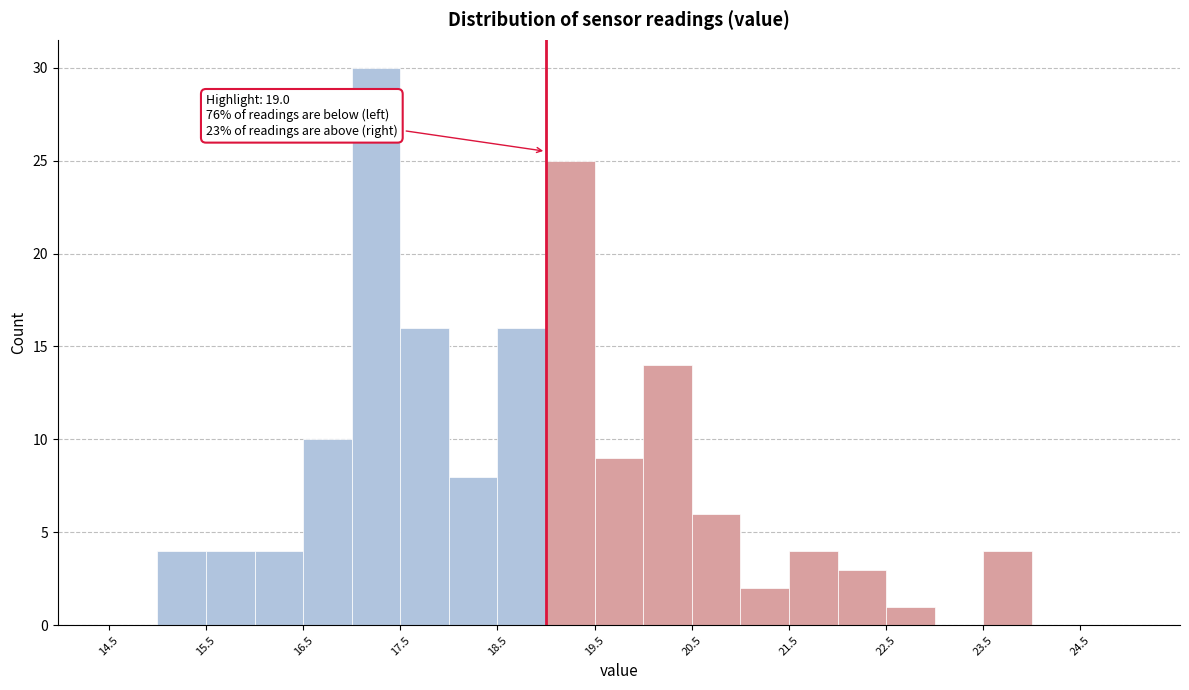

Which range on the x-axis has the tallest bar?

17.0 to 17.5